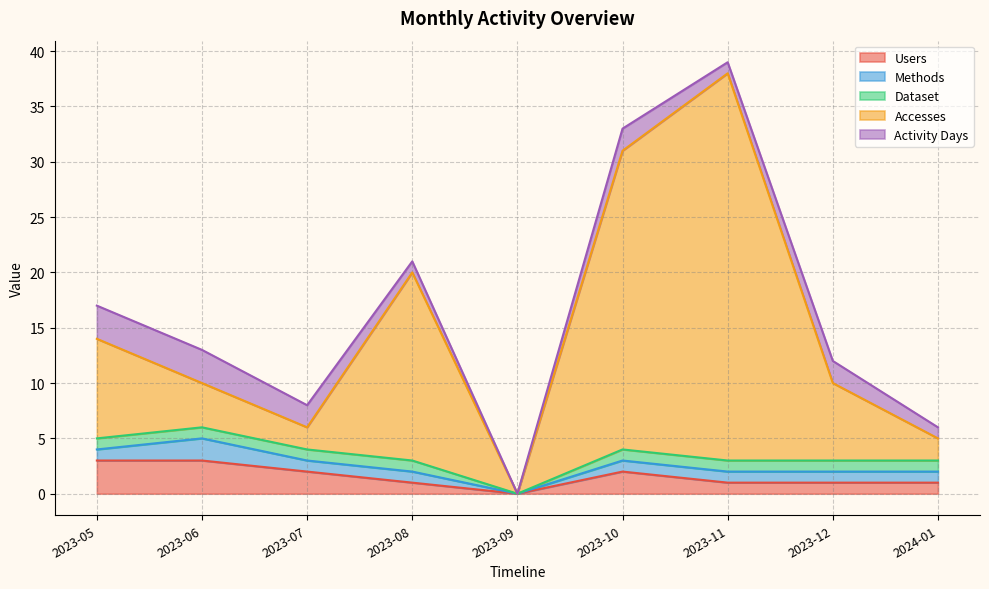

At which category does Users reach its first local peak?

2023-10